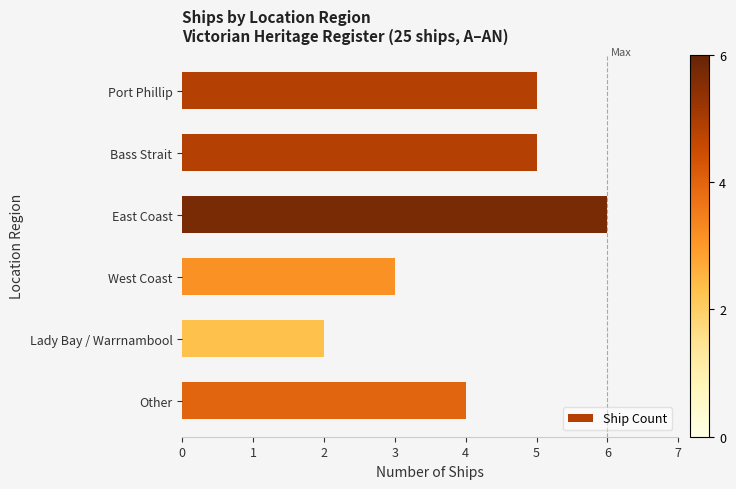

Where is the data nearest to the value 4?

Other